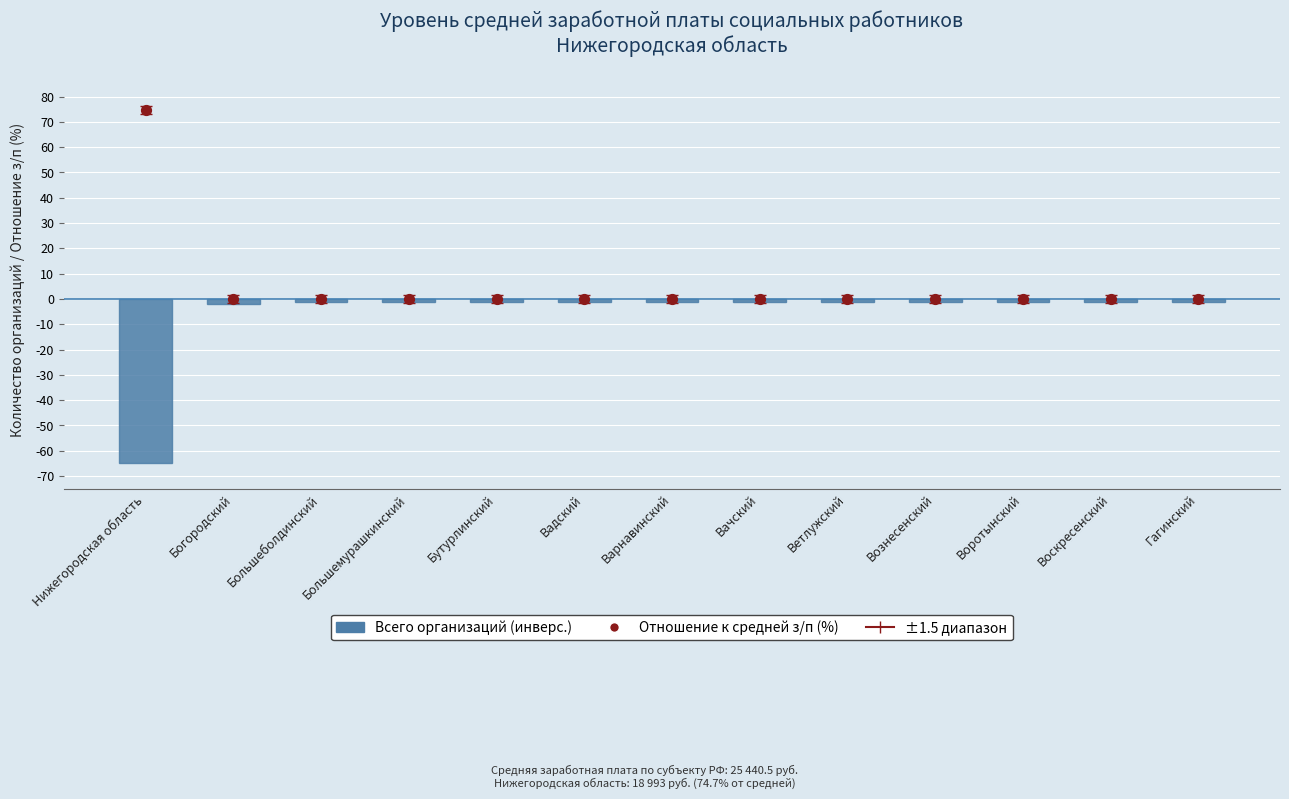

Is the value of Отношение к средней з/п (%) at Большемурашкинский greater than the value of Всего организаций at Гагинский?

Yes